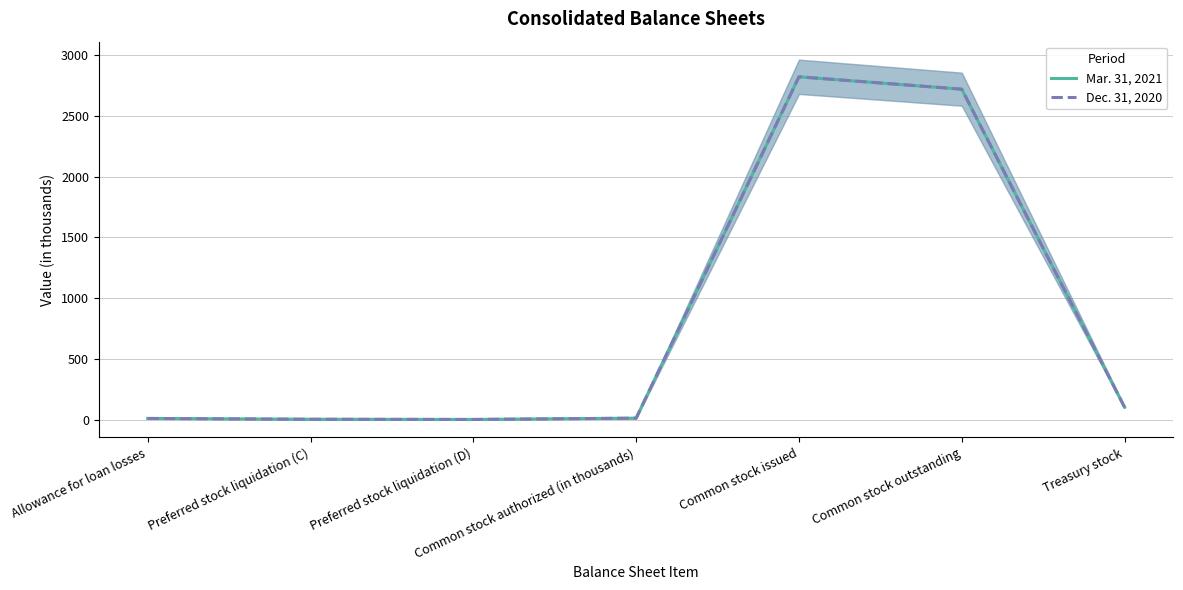

Is this an area chart (filled region under the line)?

No